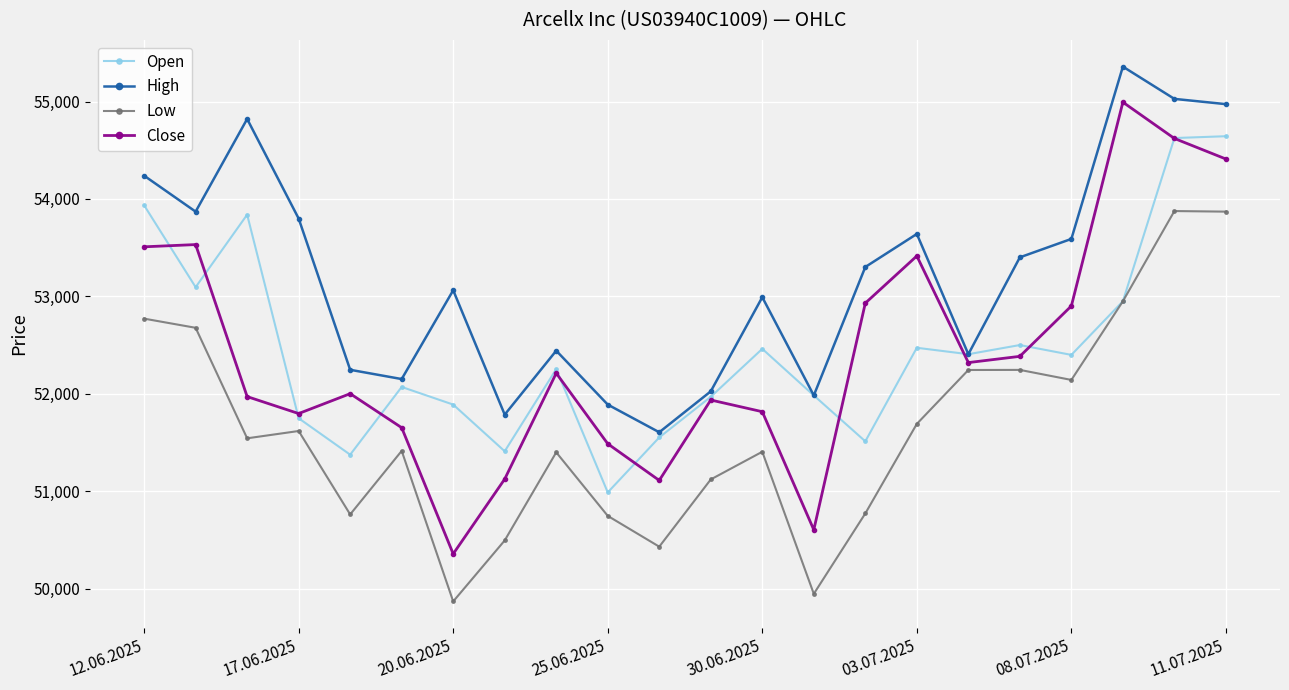

True or false: Open has more than 2 interior local peaks.

True